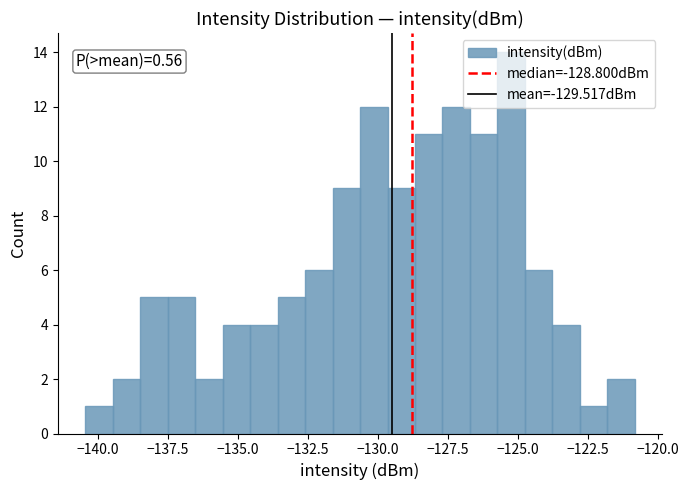

Around what value on the x-axis is the tallest bar? Give the approximate position of its centre, as read against the axis.

-125.5